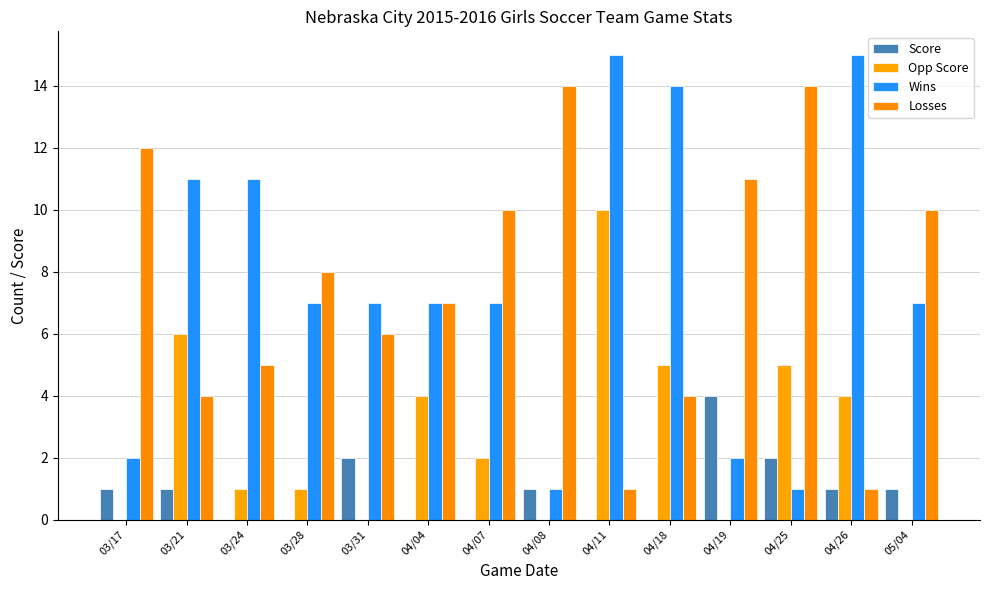

How many groups of bars are there?

14